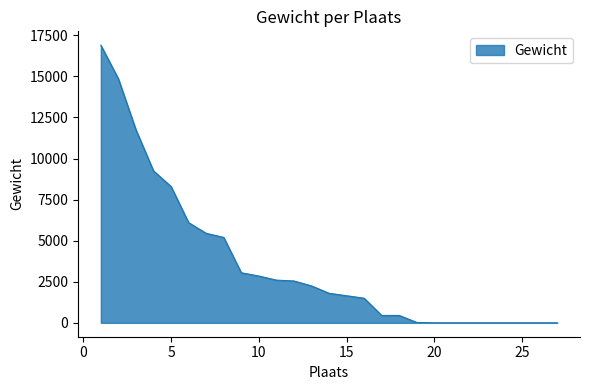

How many lines are shown in the chart?

1